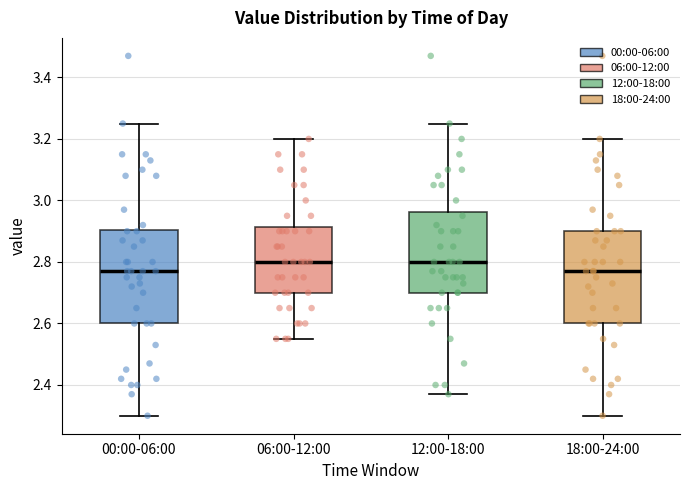

Reading left to right, read every box against the y-axis: the position of its median line, the range the box covers, and the ends of its whiskers. The values are not printed on the chart, so give them approximately, as read against the axis.

00:00-06:00: median 2.78, box 2.60 to 2.90, whiskers 2.30 to 3.26
06:00-12:00: median 2.80, box 2.70 to 2.92, whiskers 2.56 to 3.20
12:00-18:00: median 2.80, box 2.70 to 2.96, whiskers 2.38 to 3.26
18:00-24:00: median 2.78, box 2.60 to 2.90, whiskers 2.30 to 3.20